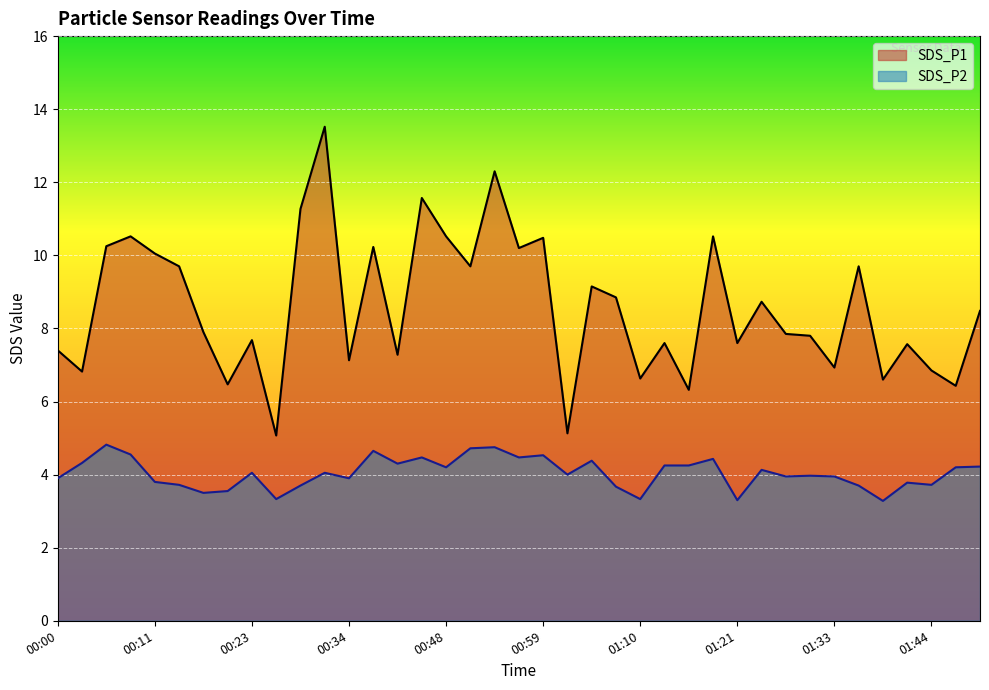

What is the difference between the maximum and minimum values in the SDS_P2 series?

1.5